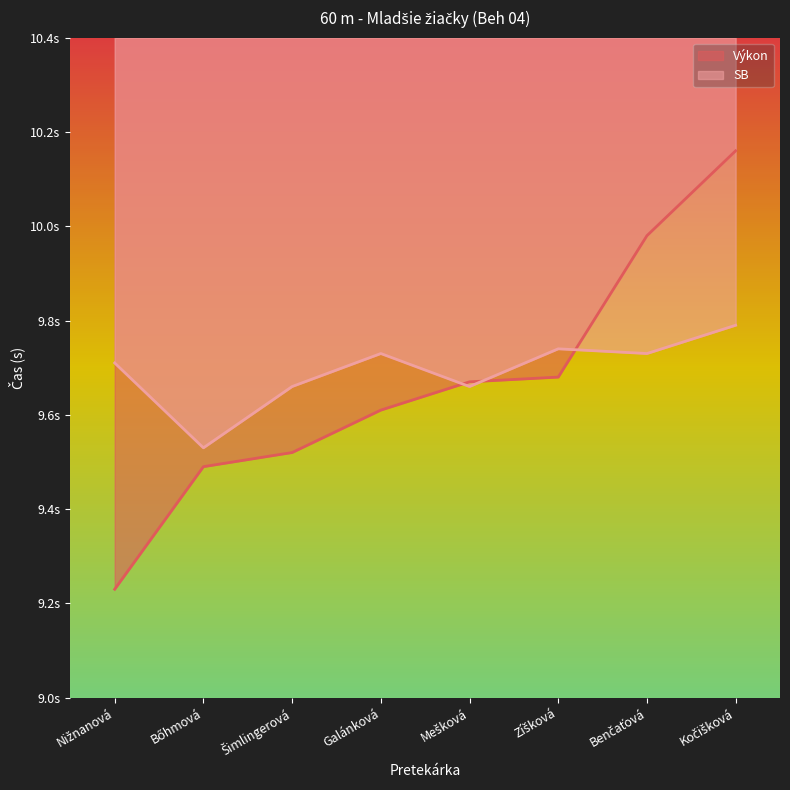

What is the minimum value for Výkon?

9.2